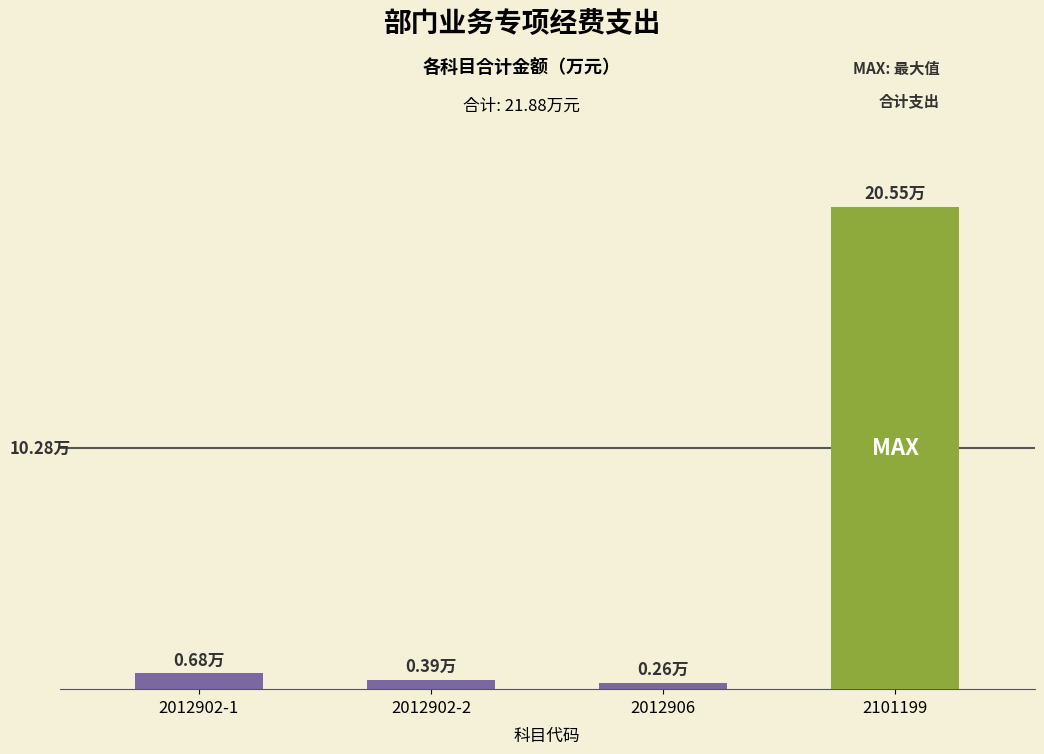

Does the chart contain any negative values?

No